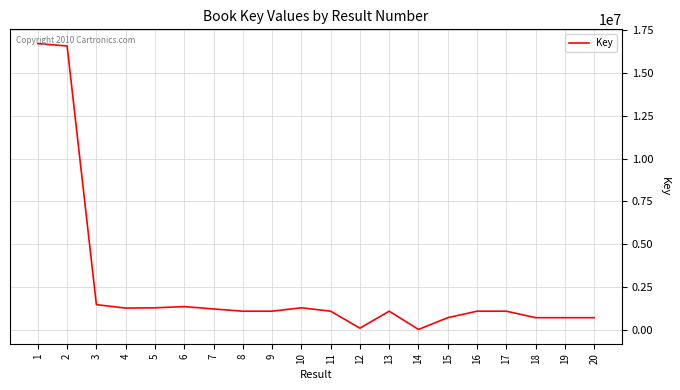

Approximately how many times larger is the value at 9 compared to 3?

0.7